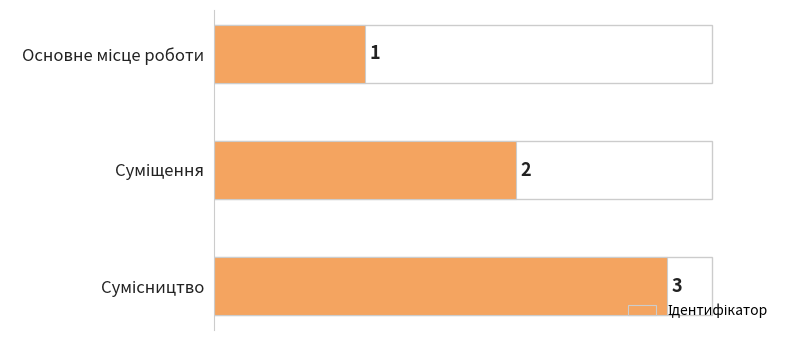

Count the values in the range 1 to 3.

3